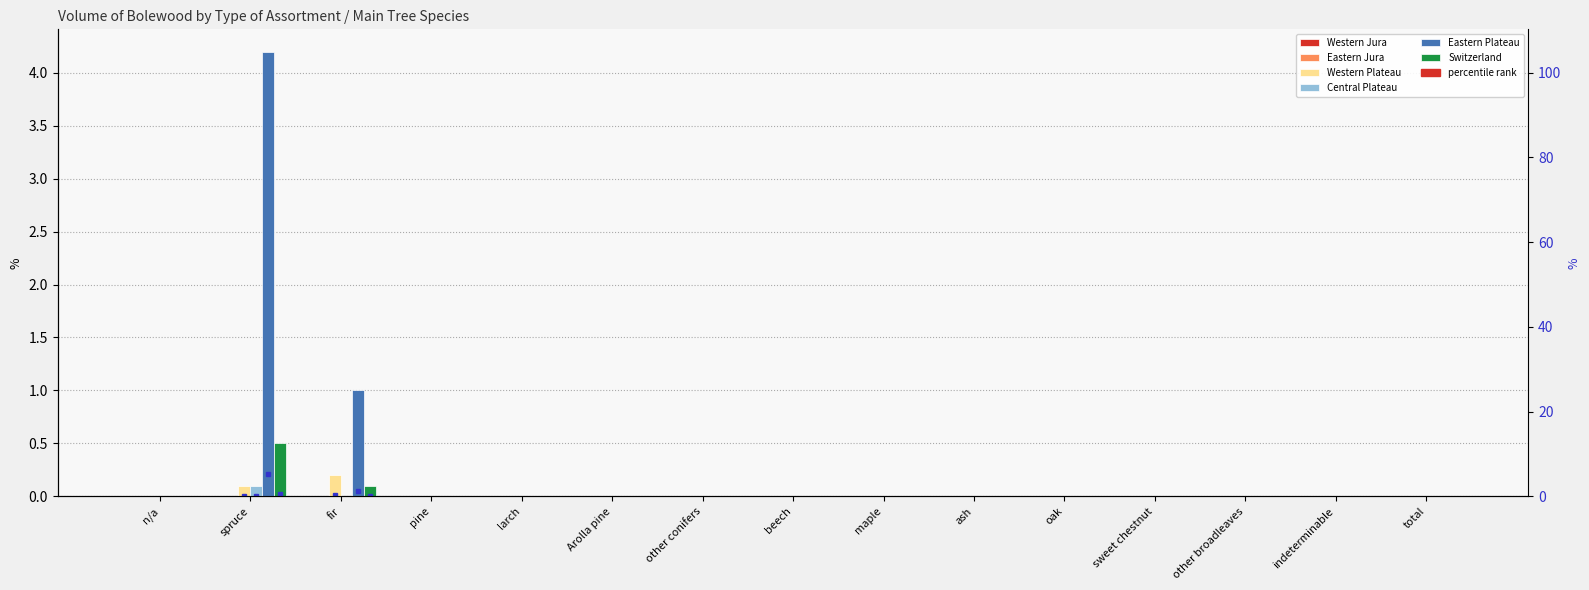

True or false: Switzerland has a value of -0.2 at n/a.

False